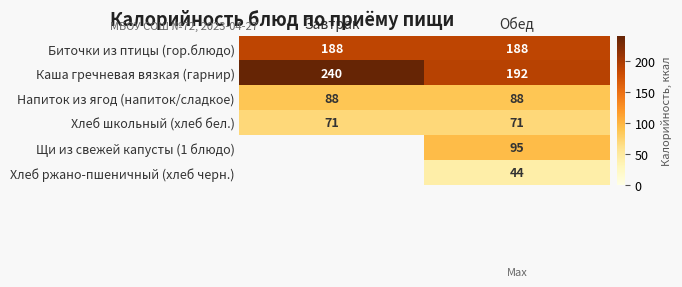

At Обед, list the series in order from smallest to largest.

Хлеб ржано-пшеничный (хлеб черн.), Хлеб школьный (хлеб бел.), Напиток из ягод (напиток/сладкое), Щи из свежей капусты (1 блюдо), Биточки из птицы (гор.блюдо), Каша гречневая вязкая (гарнир)